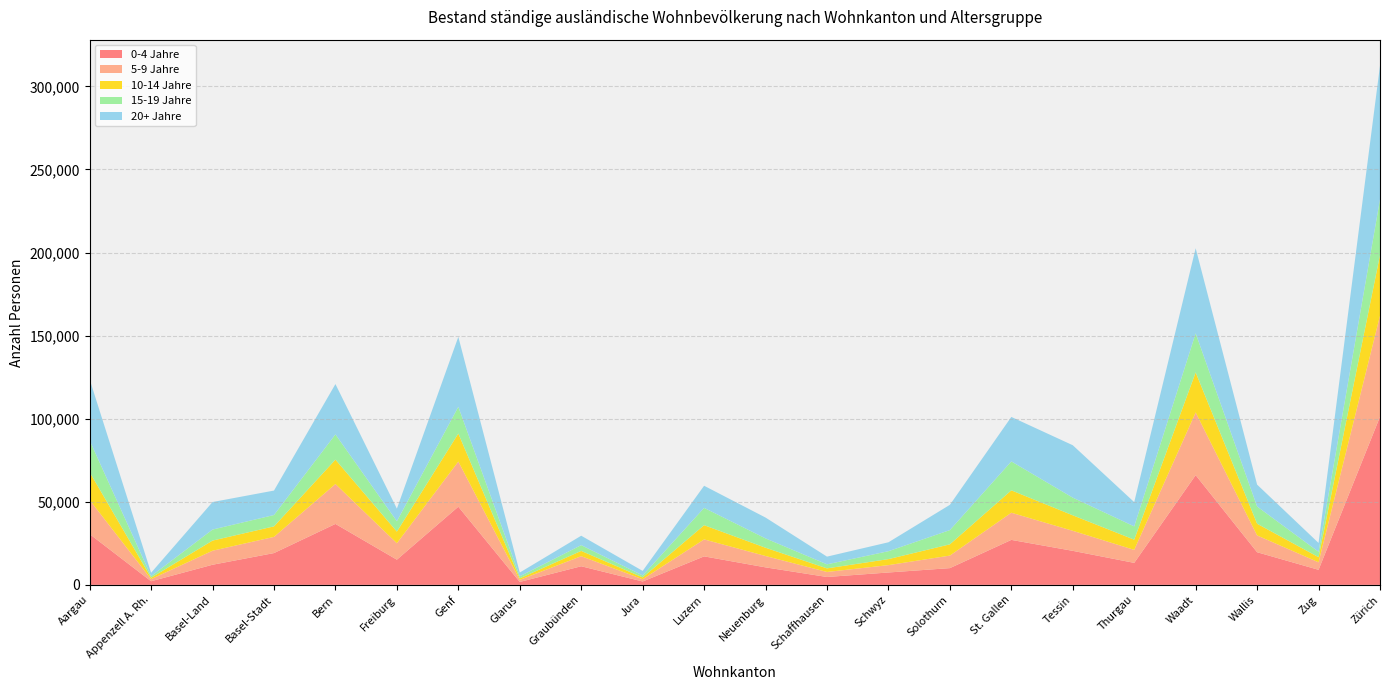

Reading left to right, list all the values displayed in this chart.

0-4 Jahre: 30559	2178	12116	19138	36686	15160	47047	1767	11208	2034	17156	10539	4746	7455	10082	27073	20482	13241	66038	19652	9071	101207
5-9 Jahre: 20513	1266	8431	9738	24016	9895	27168	1237	6057	1345	10205	6829	3014	4425	7540	16341	12052	7819	37743	10103	4508	60765
10-14 Jahre: 16755	856	6114	6338	14680	7004	16875	941	3183	1105	8567	4979	2171	3625	6778	13488	9336	6155	24095	7049	3090	36549
15-19 Jahre: 19084	944	6630	6827	15187	6266	16091	1221	3463	1193	10410	5630	2437	4765	8573	17402	10632	7986	23544	10368	3264	33517
20+ Jahre: 36774	2032	16562	14721	30293	7557	42079	2257	5674	2739	13312	12536	4628	5364	15206	26773	31543	14604	51185	13175	5308	80472